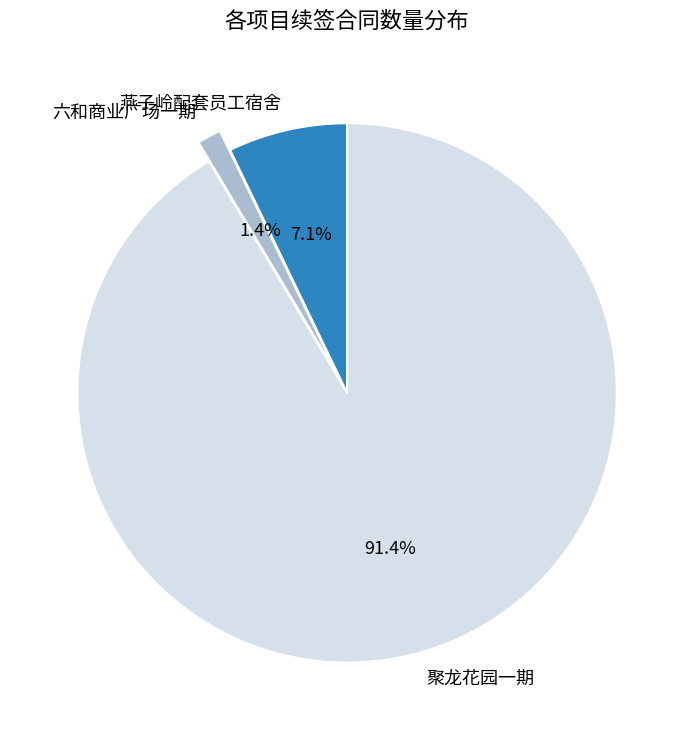

Is there any slice that represents more than half of the pie?

Yes